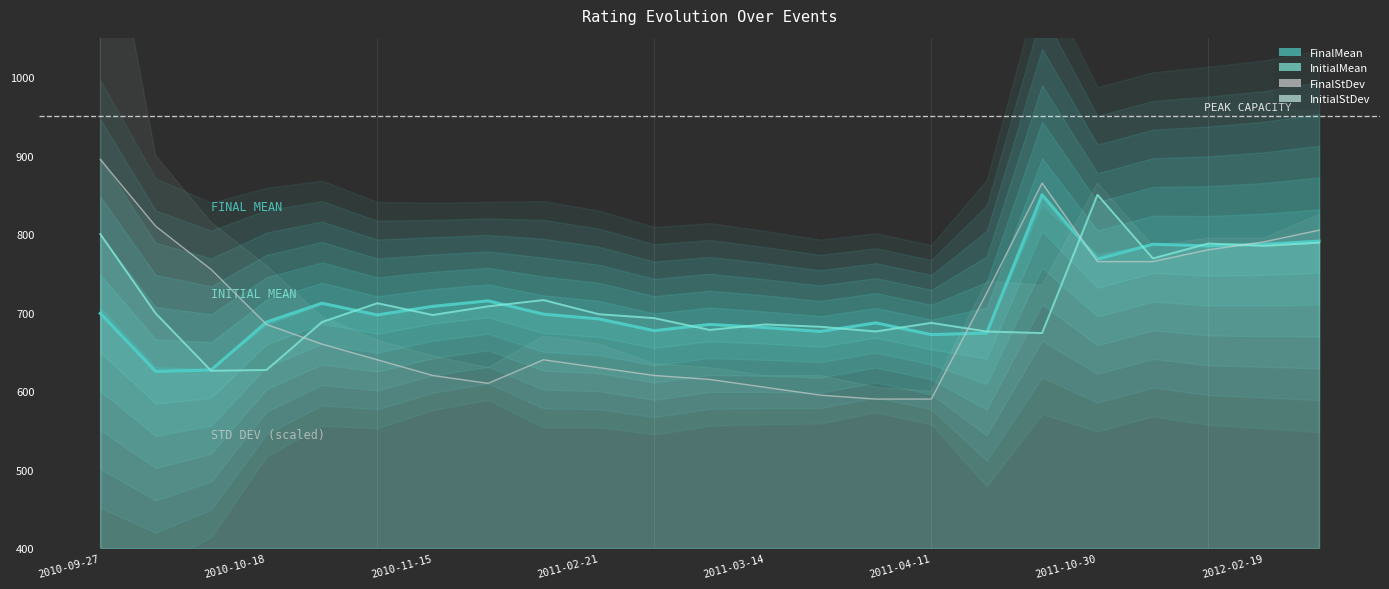

How many times do FinalMean and InitialMean cross each other?

13